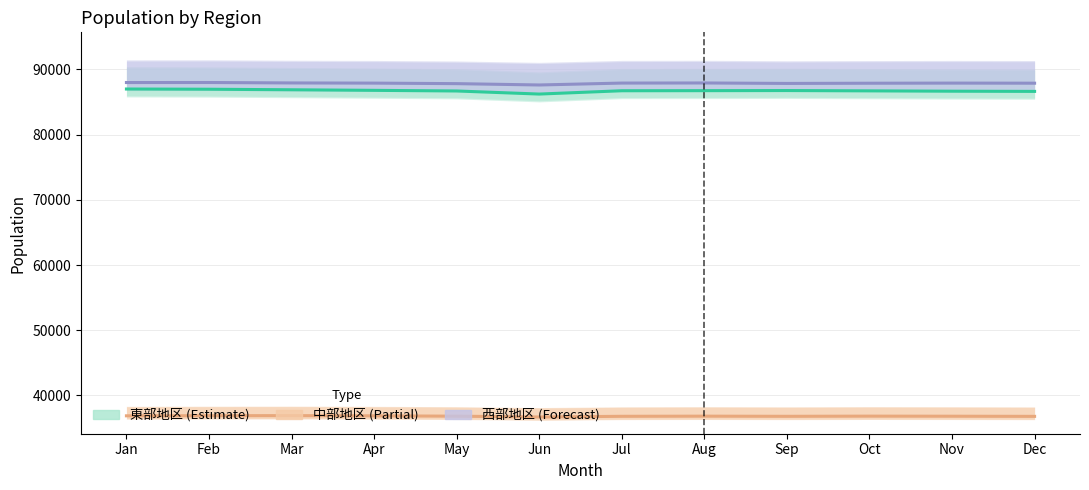

What is the greatest value displayed?

88000